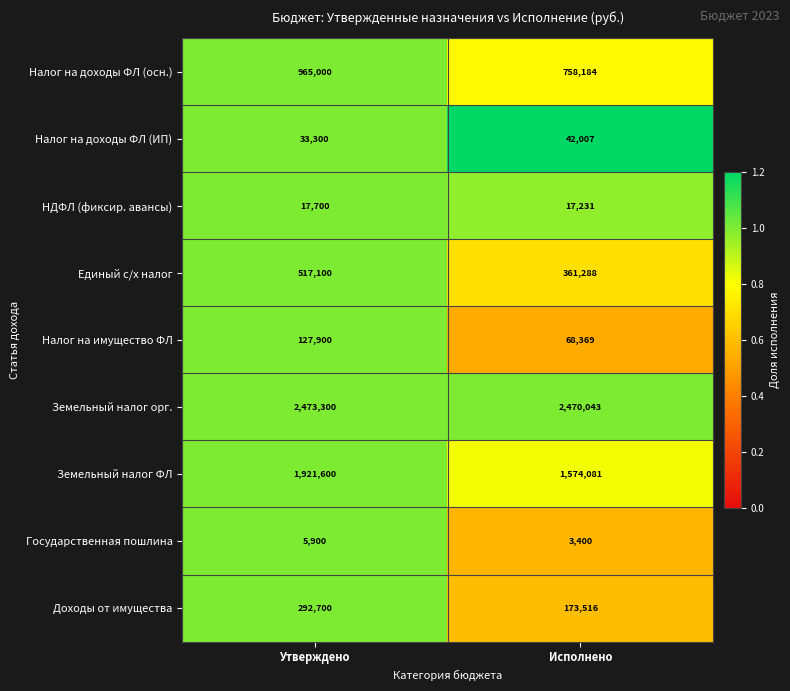

Reading left to right, extract all data points from this chart.

Налог на доходы ФЛ (осн.): Утверждено=965000	Исполнено=758184
Налог на доходы ФЛ (ИП): Утверждено=33300	Исполнено=42007
НДФЛ (фиксир. авансы): Утверждено=17700	Исполнено=17231
Единый с/х налог: Утверждено=517100	Исполнено=361288
Налог на имущество ФЛ: Утверждено=127900	Исполнено=68369
Земельный налог орг.: Утверждено=2473300	Исполнено=2470043
Земельный налог ФЛ: Утверждено=1921600	Исполнено=1574081
Государственная пошлина: Утверждено=5900	Исполнено=3400
Доходы от имущества: Утверждено=292700	Исполнено=173516